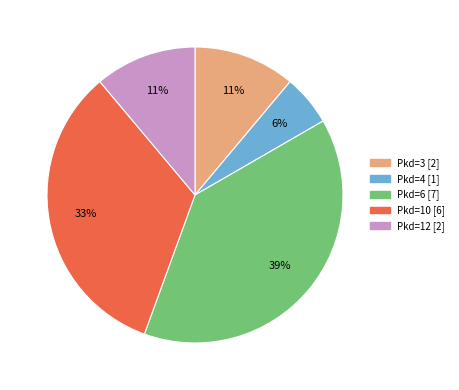

To the nearest percent, what is the difference between the largest and smallest slice percentages?

33%